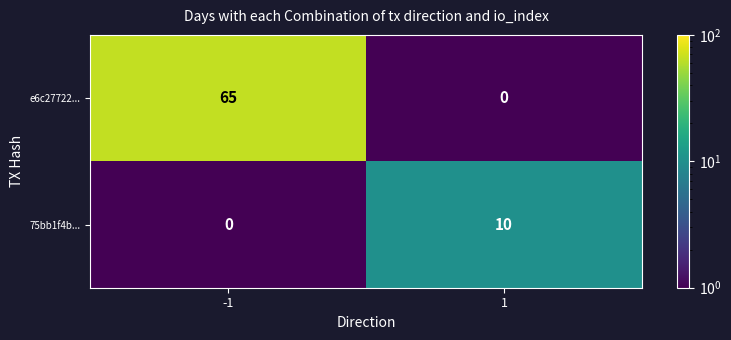

Which category has the highest value across all series?

-1